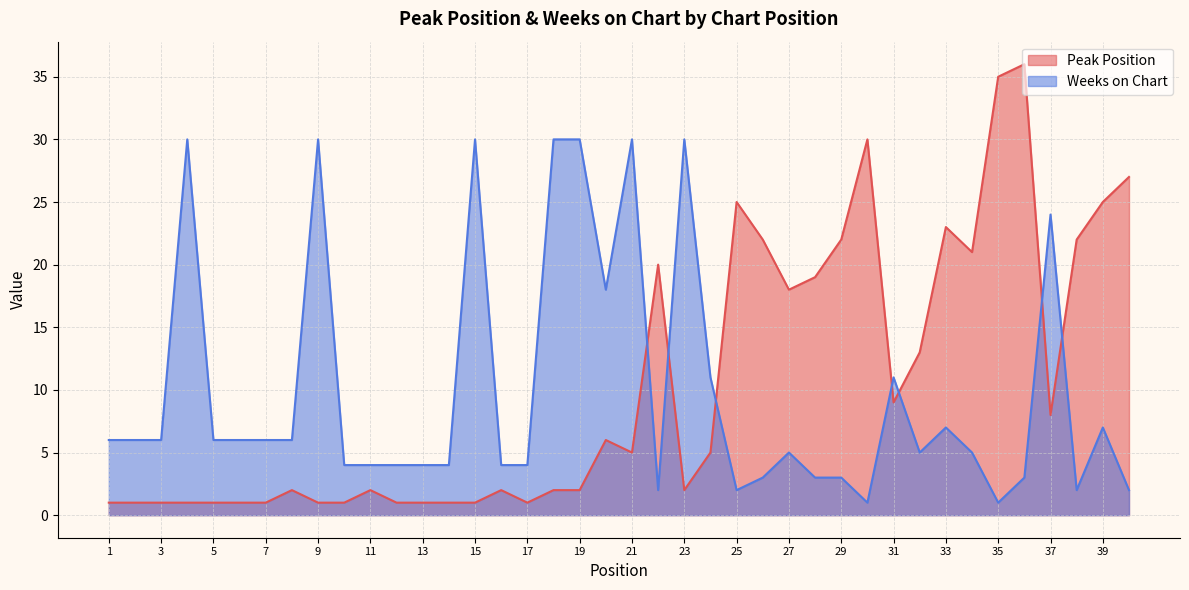

What is the difference between the highest and lowest values at 21?

25